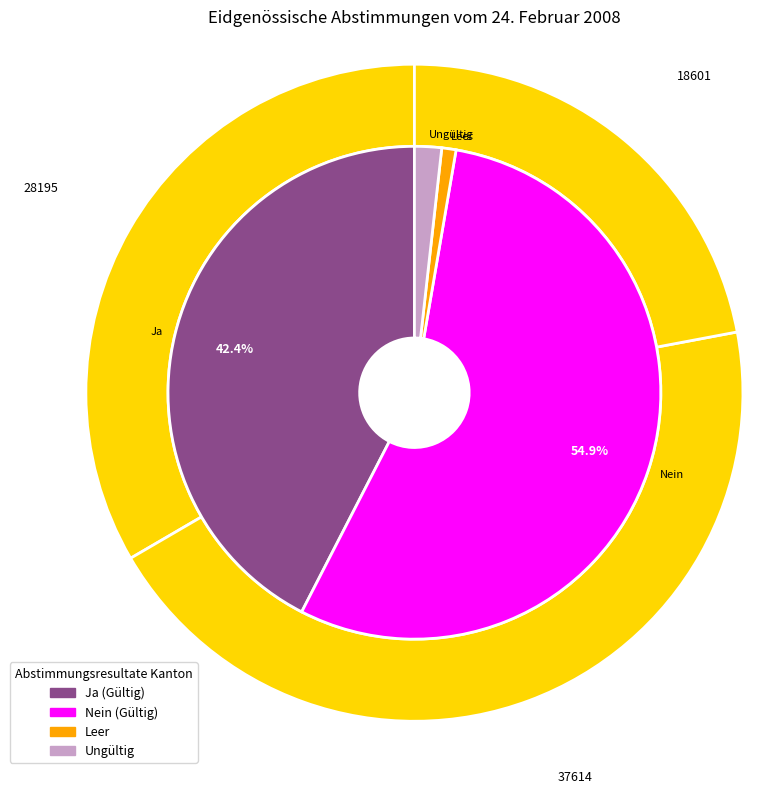

At Oberwallis, list the series in order from largest to smallest.

Nein, Ja, Ungültig, Leer